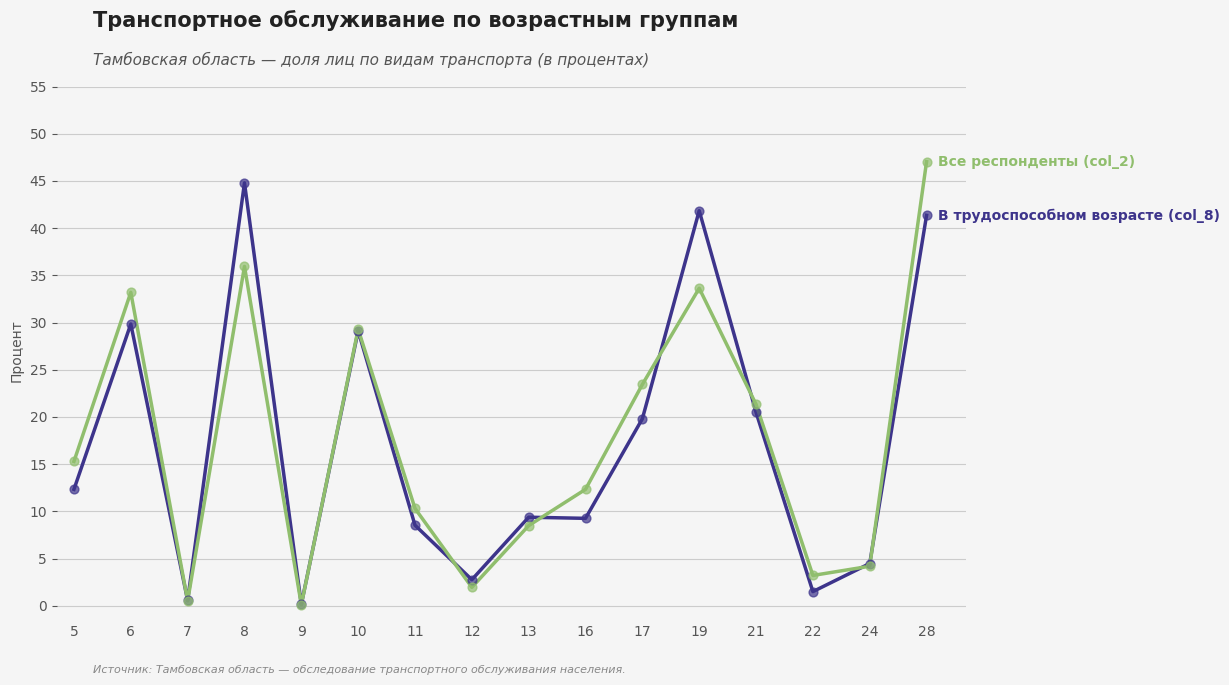

At which category is the sum across all series the highest?

28